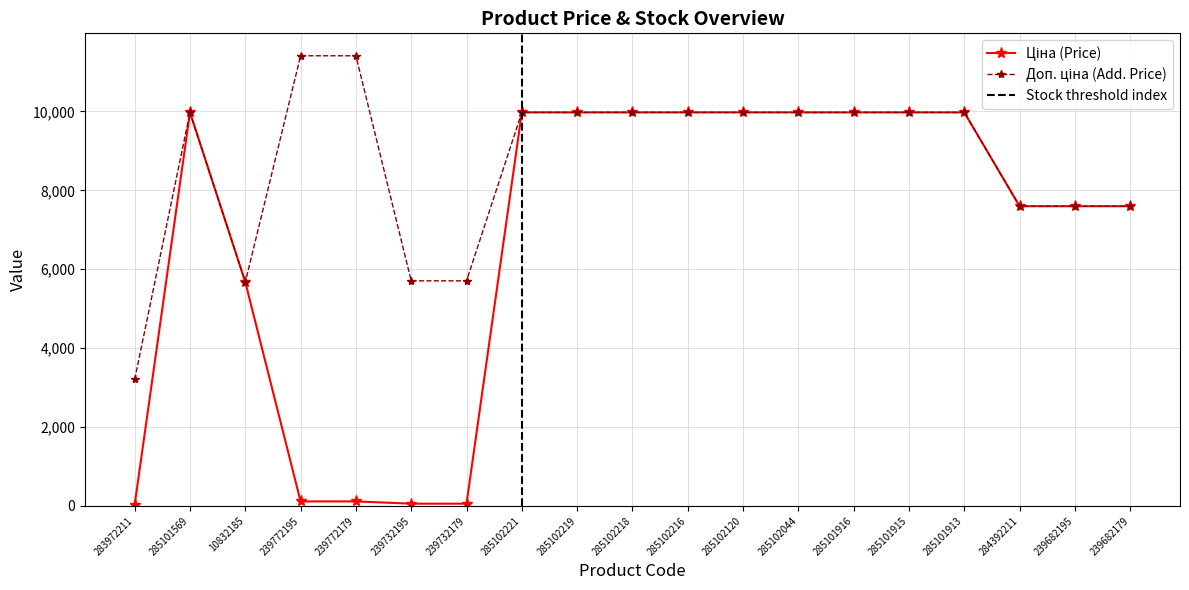

What is the lowest value of the Доп. ціна series?

3205.0